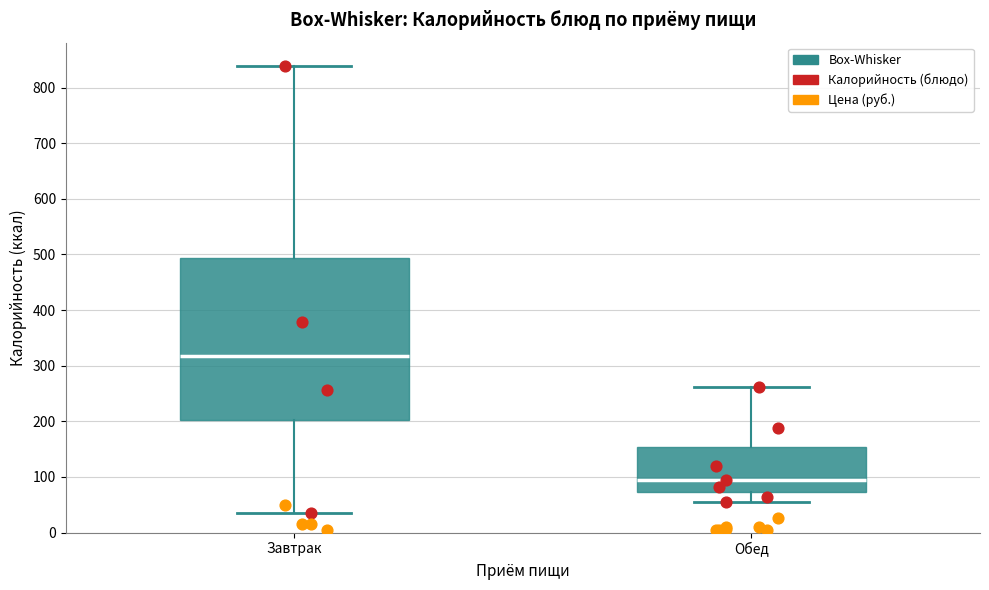

Which box has the highest median line?

Завтрак